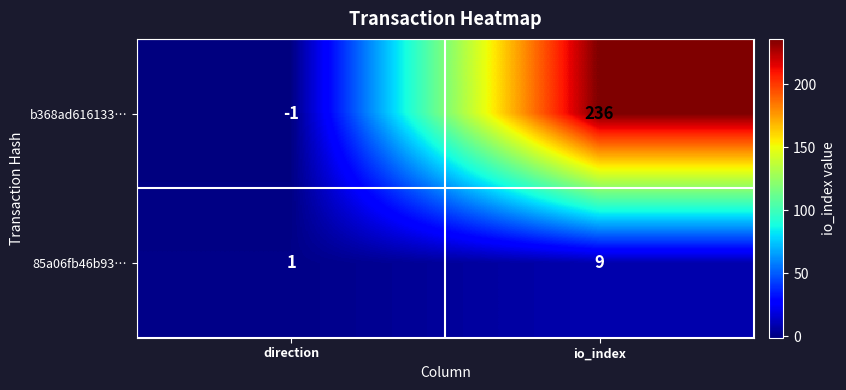

At which label is 85a06fb46b93… closest to 5?

direction